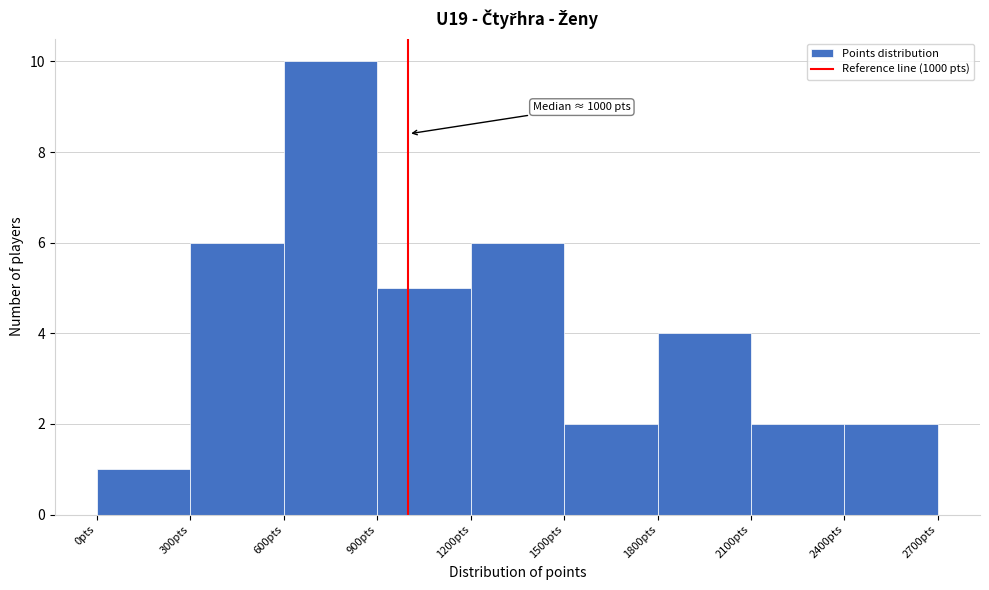

Which range on the x-axis has the tallest bar?

600 to 900